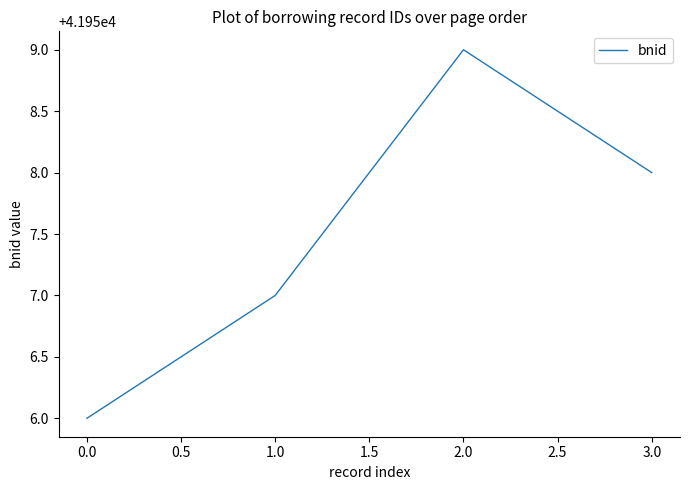

What is the change in value from 1.0 to 2.0?

+2